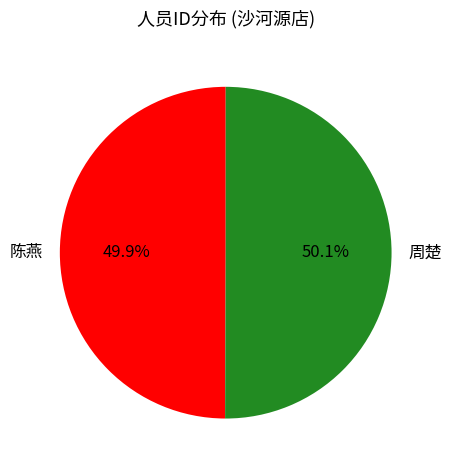

Approximately how many times larger is the value at 陈燕 compared to 周楚?

1.0